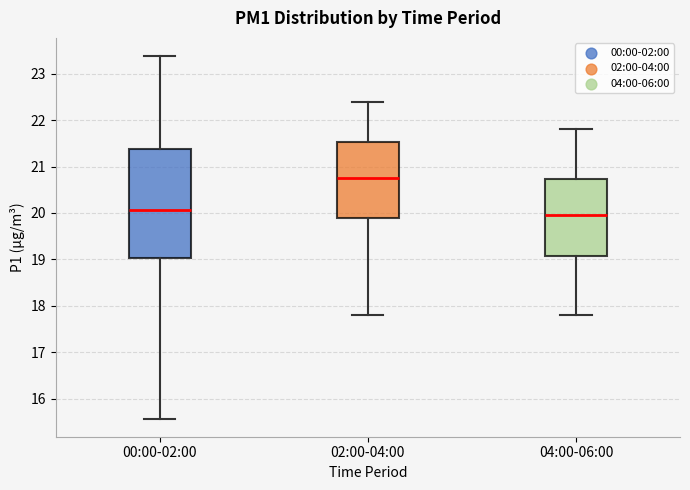

Where is the upper edge of the box for 00:00-02:00 on the y-axis? The values are not printed on the chart, so give them approximately, as read against the axis.

21.4